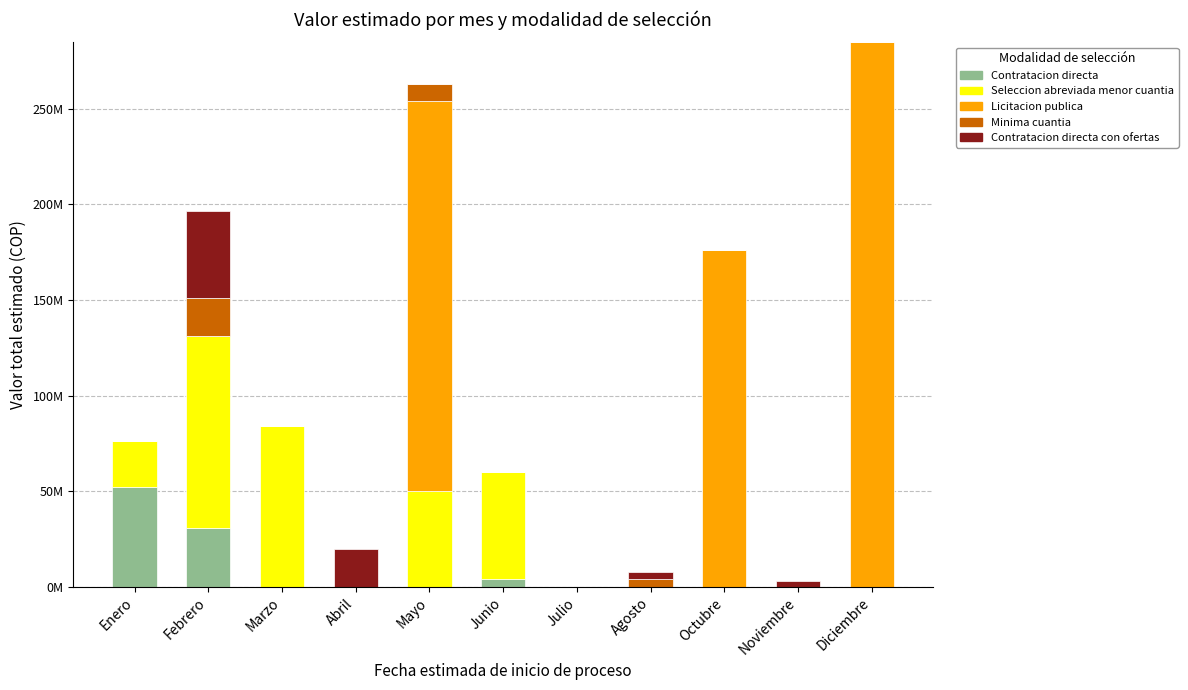

Does the chart contain stacked bars?

Yes